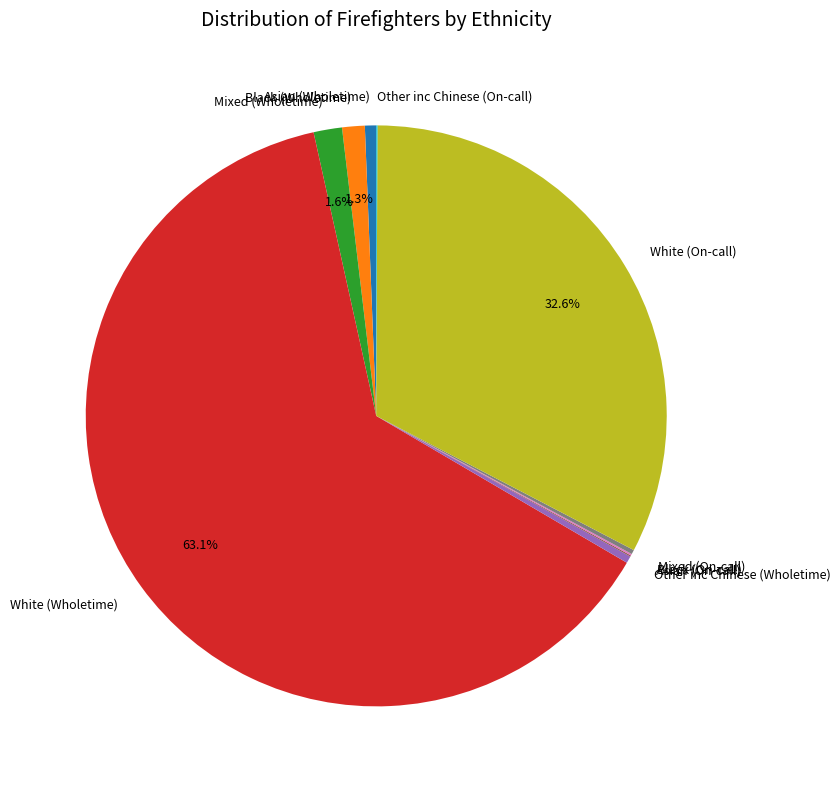

What percentage is NOT represented by White (On-call)?

67.4%